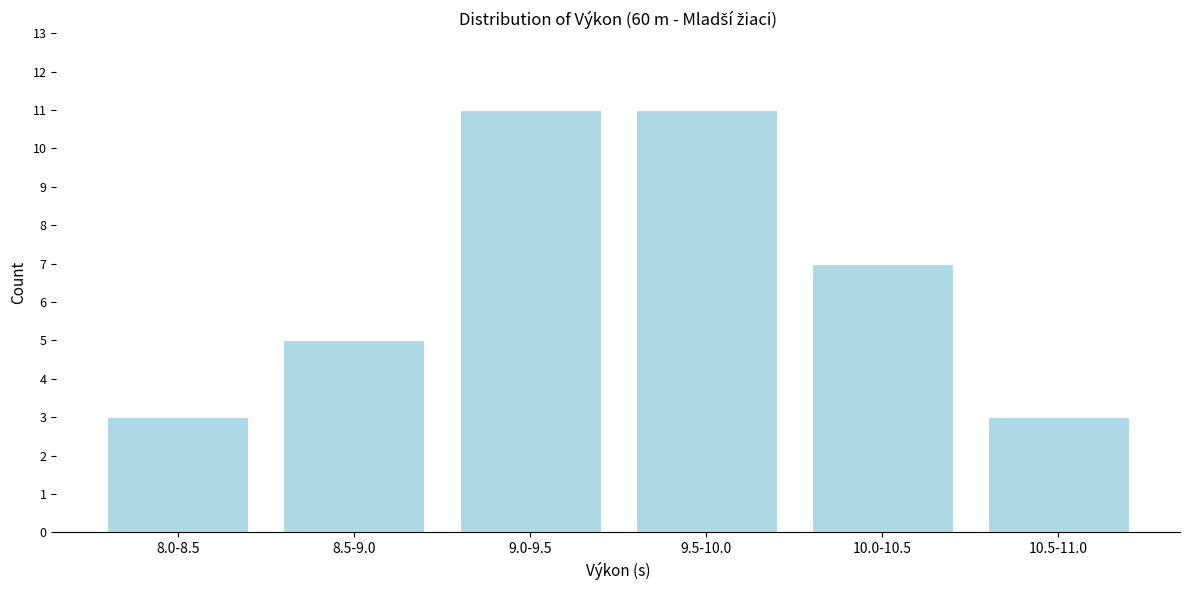

Reading left to right, list all the values displayed in this chart.

8.0-8.5=3	8.5-9.0=5	9.0-9.5=11	9.5-10.0=11	10.0-10.5=7	10.5-11.0=3